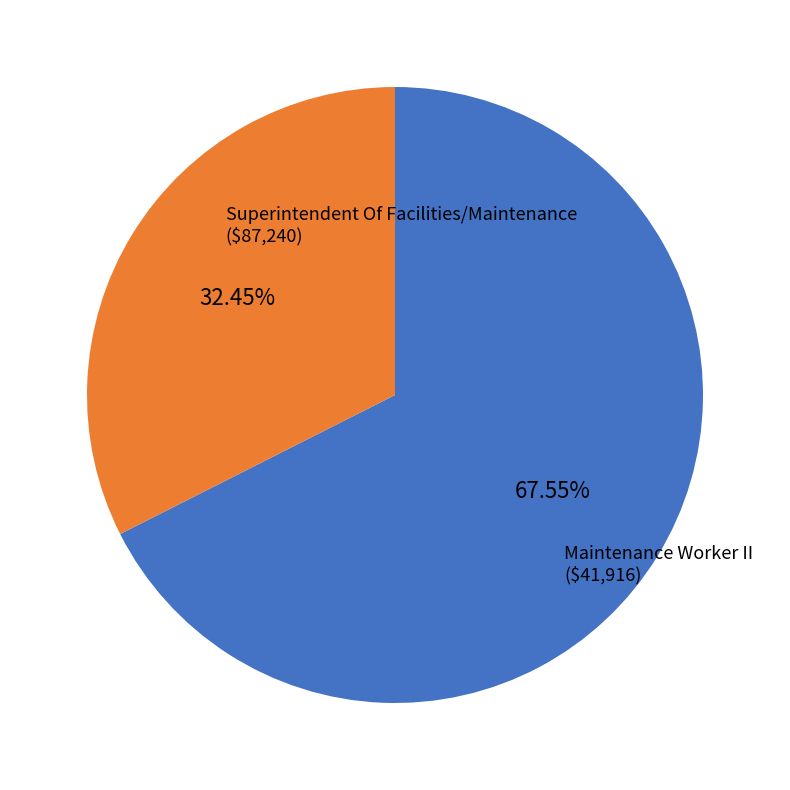

Does any single category account for the majority?

Yes